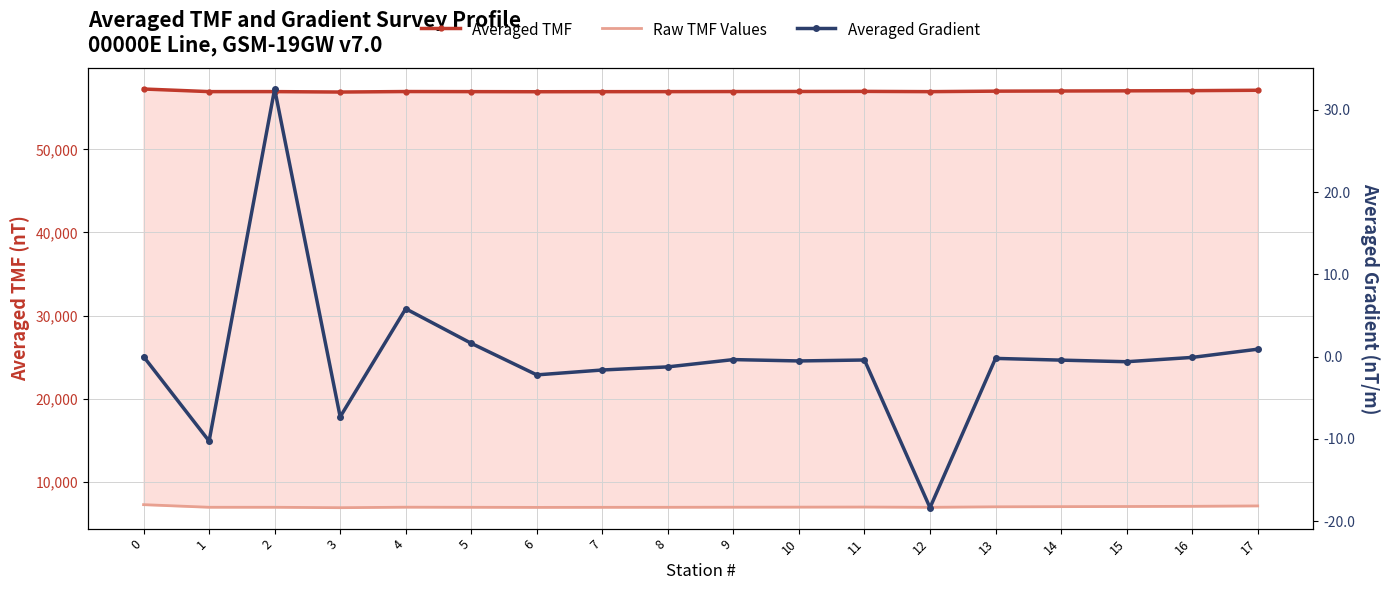

Between 9 and 12, which series saw the biggest shift?

Averaged Gradient